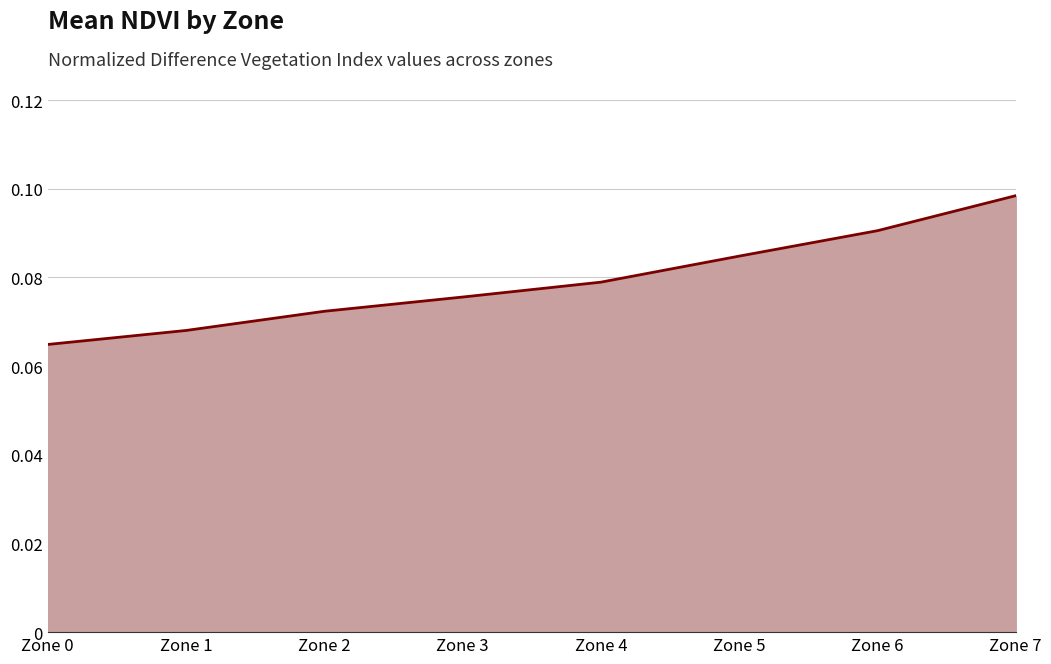

Rank the categories by value from highest to lowest.

Zone 7, Zone 6, Zone 5, Zone 4, Zone 3, Zone 2, Zone 1, Zone 0